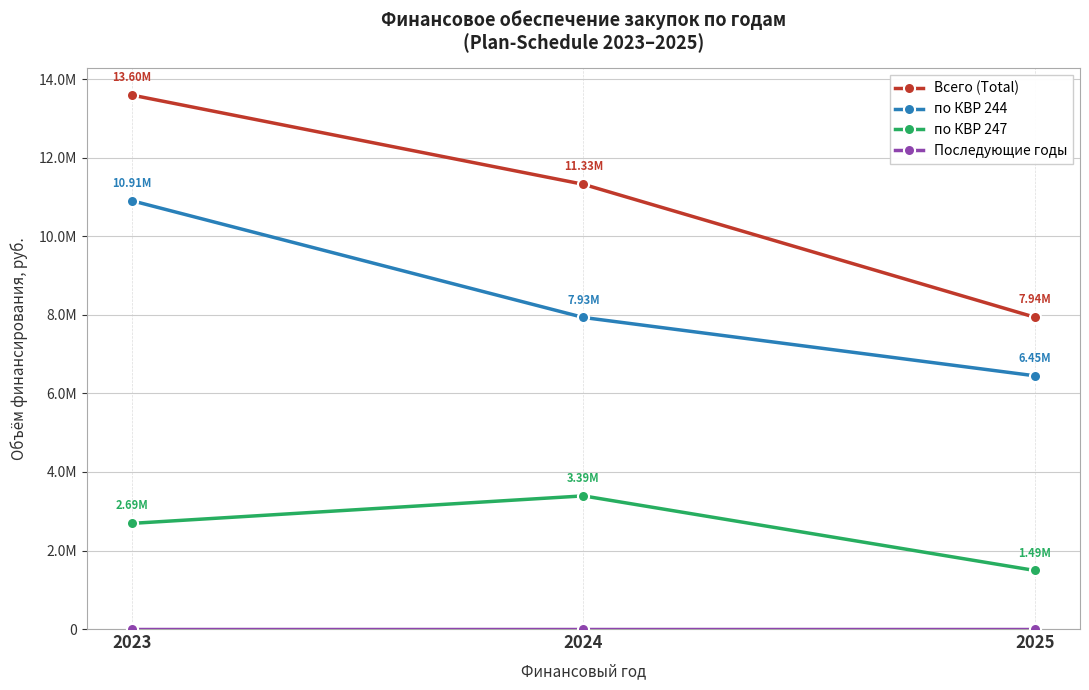

Is this an area chart (filled region under the line)?

No